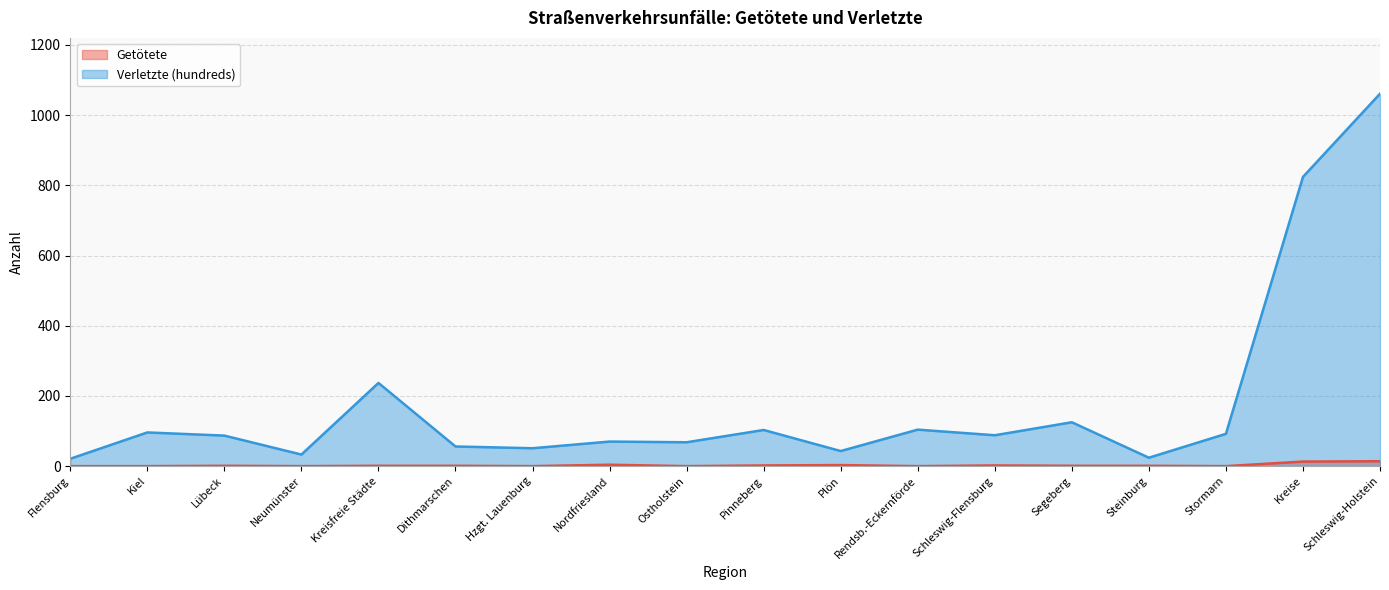

Which series has the largest total across all categories?

Verletzte (hundreds)